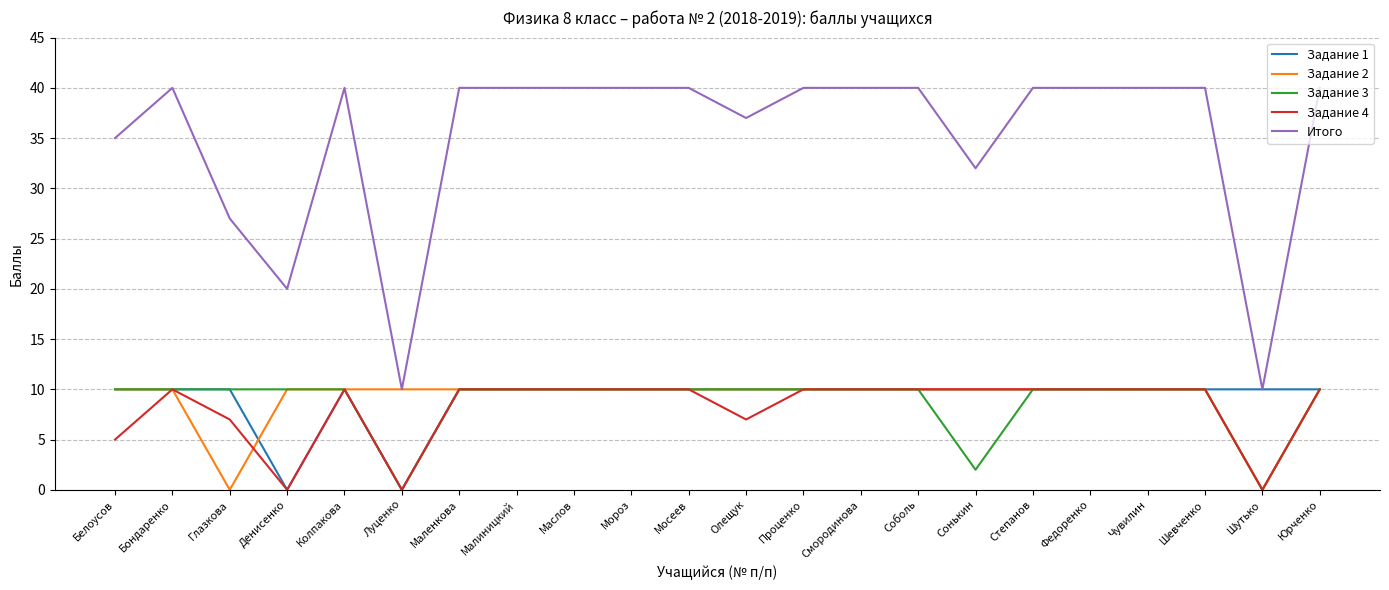

What is the sum of the Задание 4 values at Луценко and Белоусов?

5